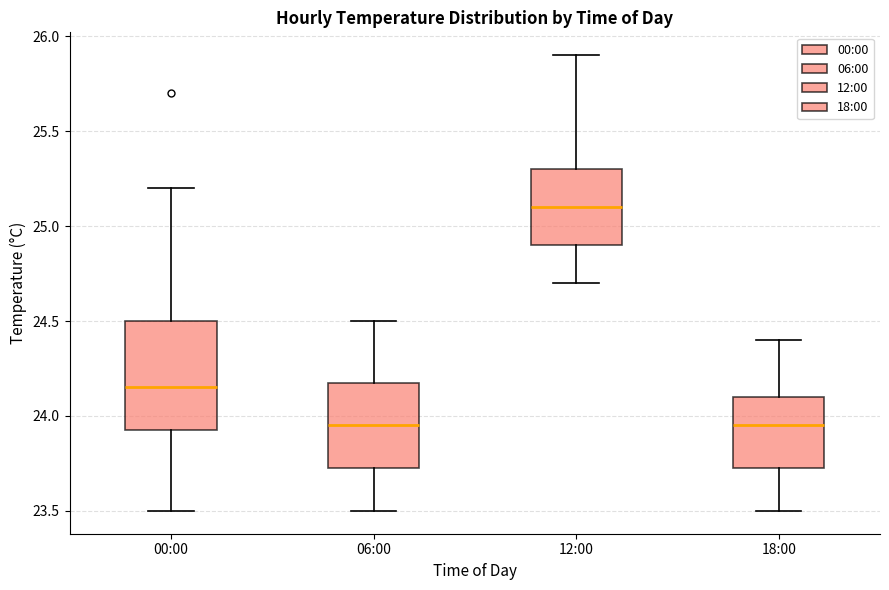

Reading left to right, read every box against the y-axis: the position of its median line, the range the box covers, and the ends of its whiskers. The values are not printed on the chart, so give them approximately, as read against the axis.

00:00: median 24.15, box 23.95 to 24.50, whiskers 23.50 to 25.20
06:00: median 23.95, box 23.75 to 24.20, whiskers 23.50 to 24.50
12:00: median 25.10, box 24.90 to 25.30, whiskers 24.70 to 25.90
18:00: median 23.95, box 23.75 to 24.10, whiskers 23.50 to 24.40